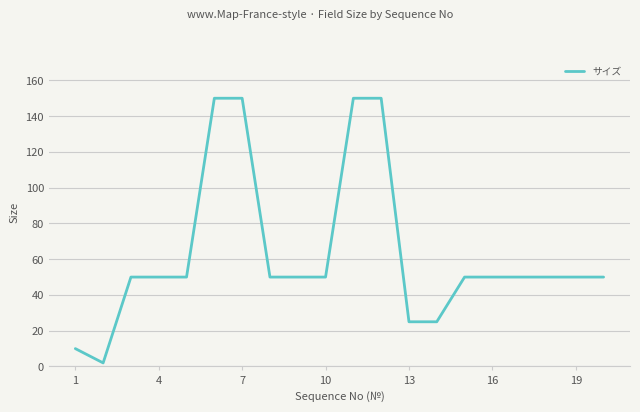

What is the difference between the maximum and minimum values?

148